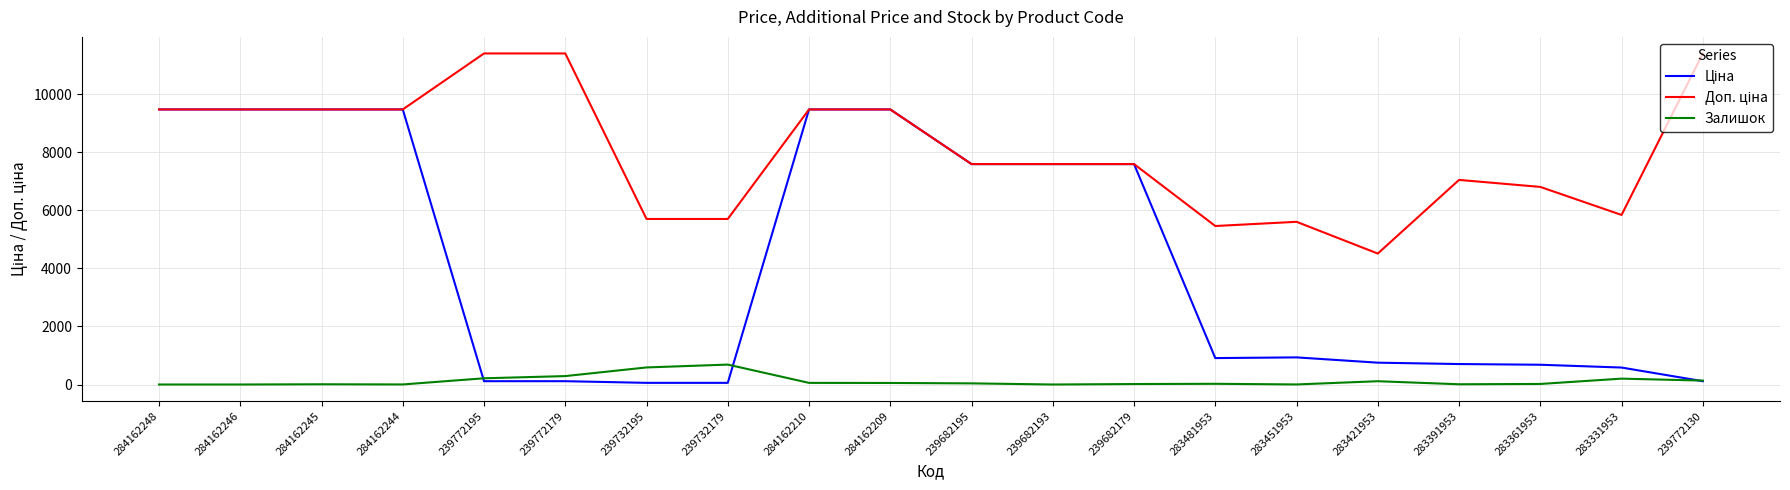

The Залишок series shows 19.0 at 283361953. True or false?

True